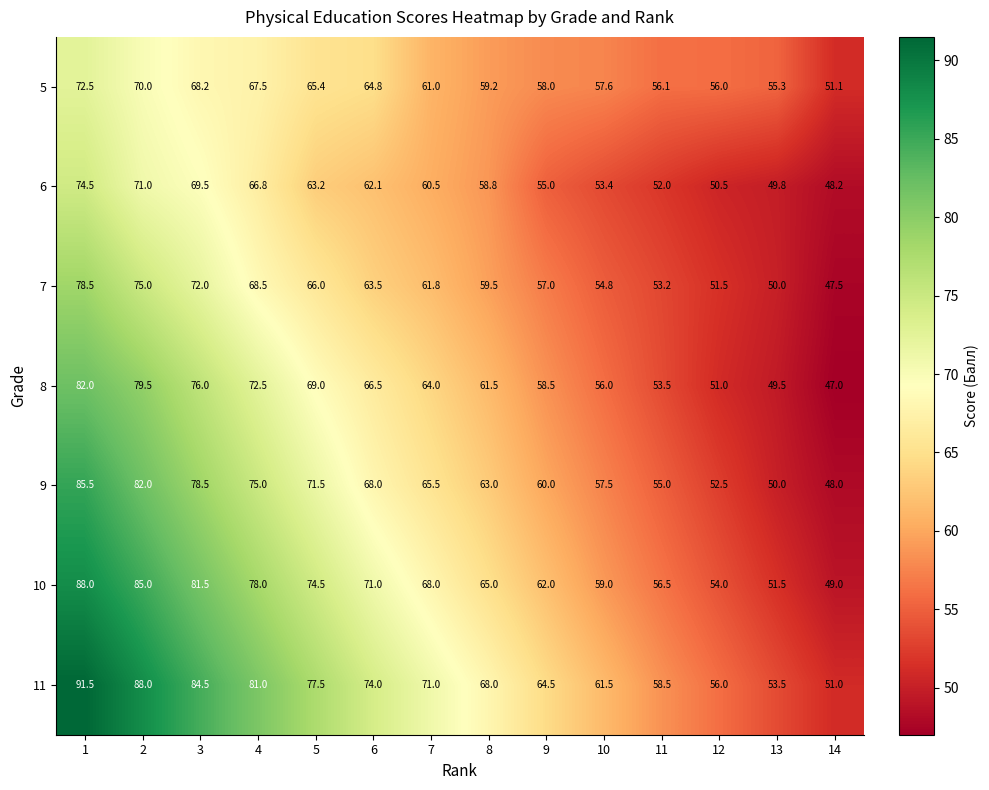

What is the total value across all series at 4?

509.3